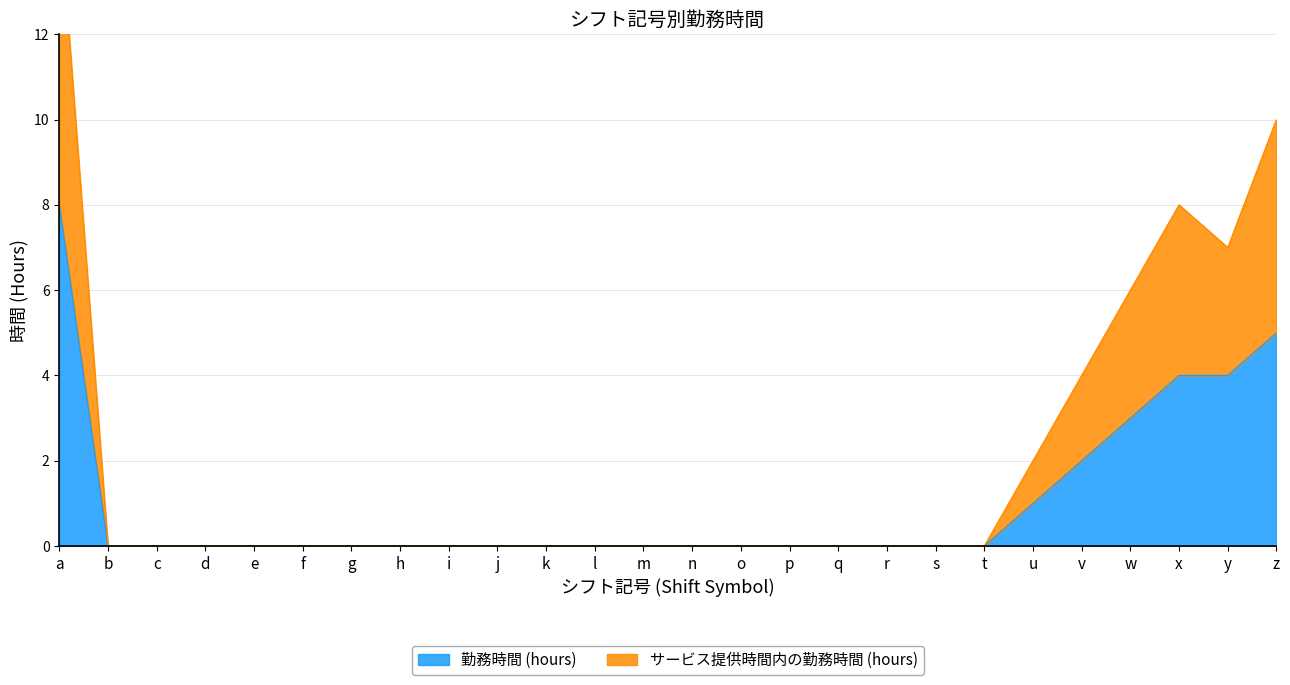

Where is the first local minimum for サービス提供時間内の勤務時間 (hours)?

y